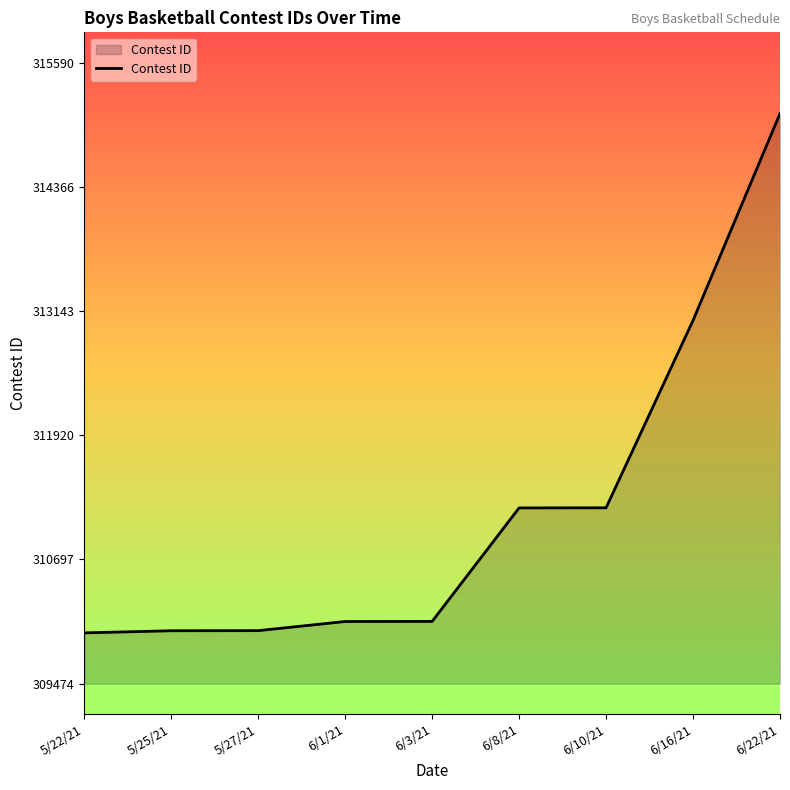

What is the minimum value shown in the chart?

309974